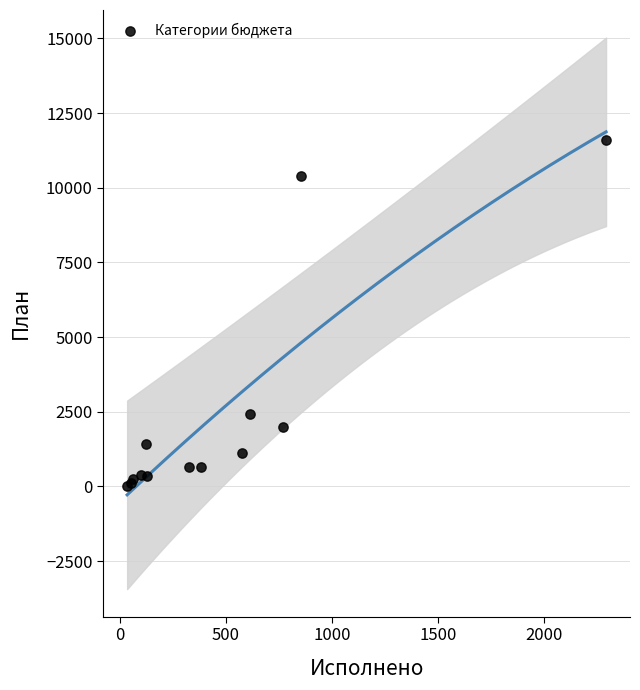

What Y value in the scatter plot is closest to 5805?

2413.2